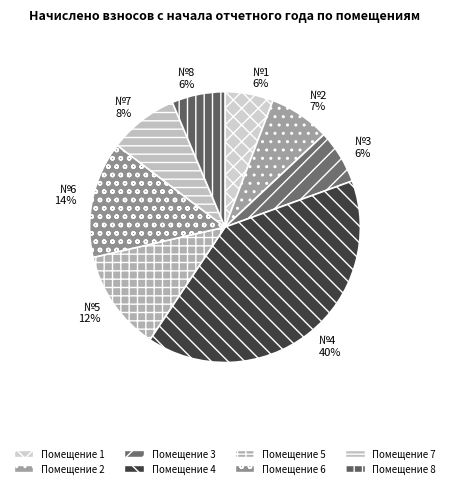

Count the number of slices in the pie.

8